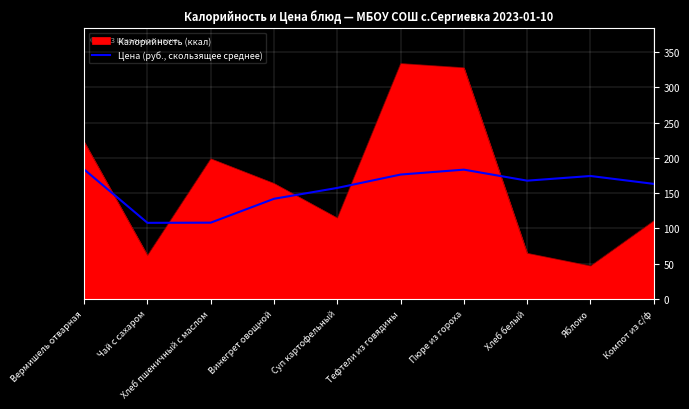

What is the greatest value displayed?

334.0